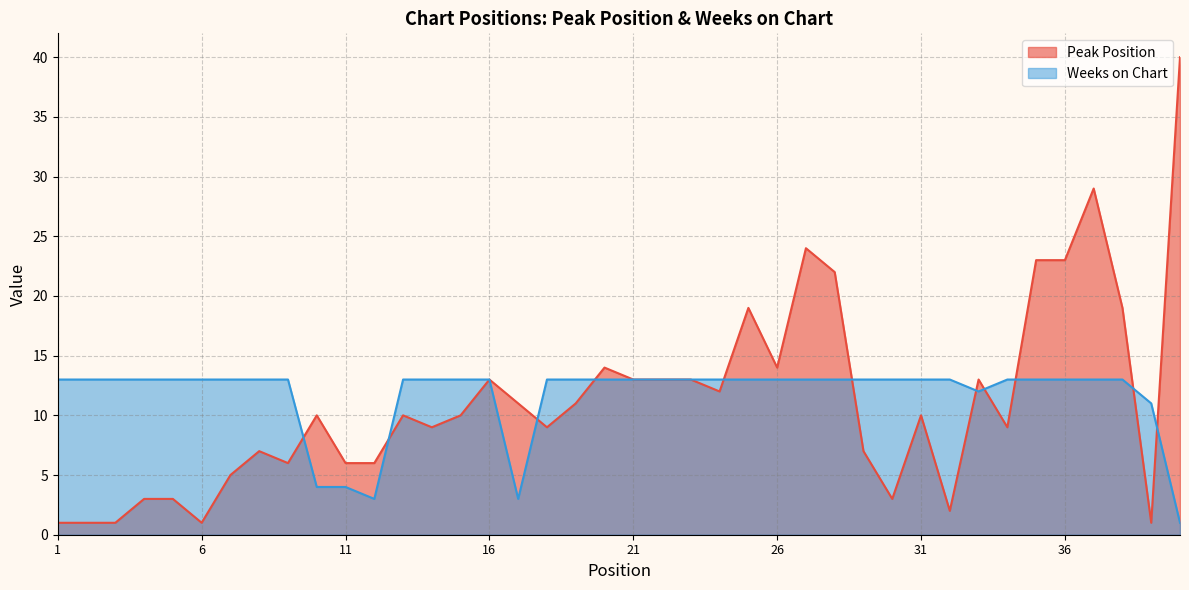

What is the average value of the Peak Position series?

11